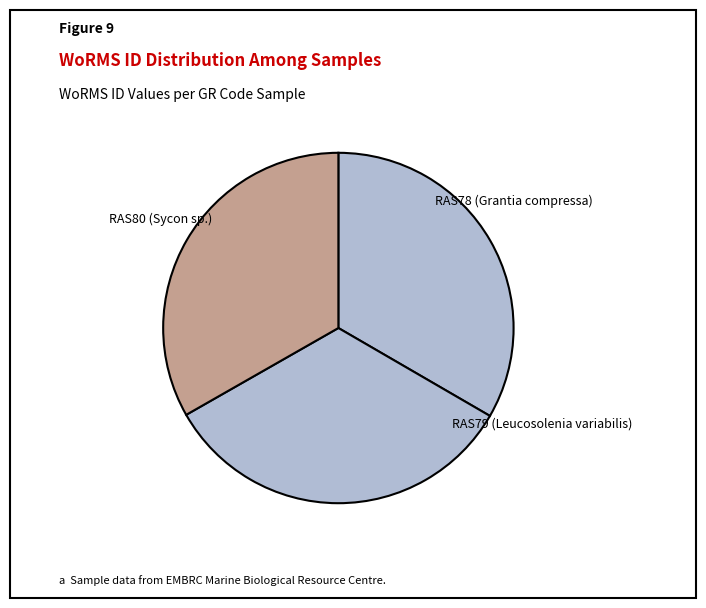

Do RAS80 (Sycon sp.) and RAS79 (Leucosolenia variabilis) together represent more than half of the pie?

Yes